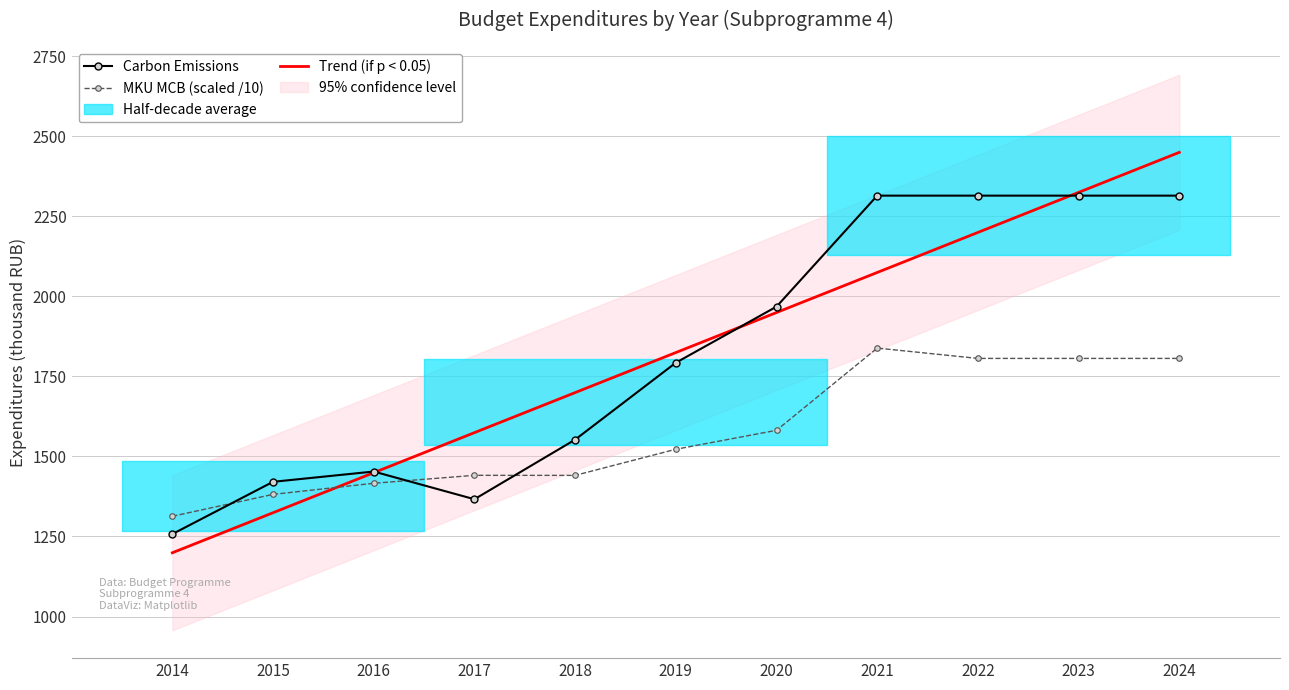

The Trend (if p < 0.05) series shows 3642.9 at 2022. True or false?

False